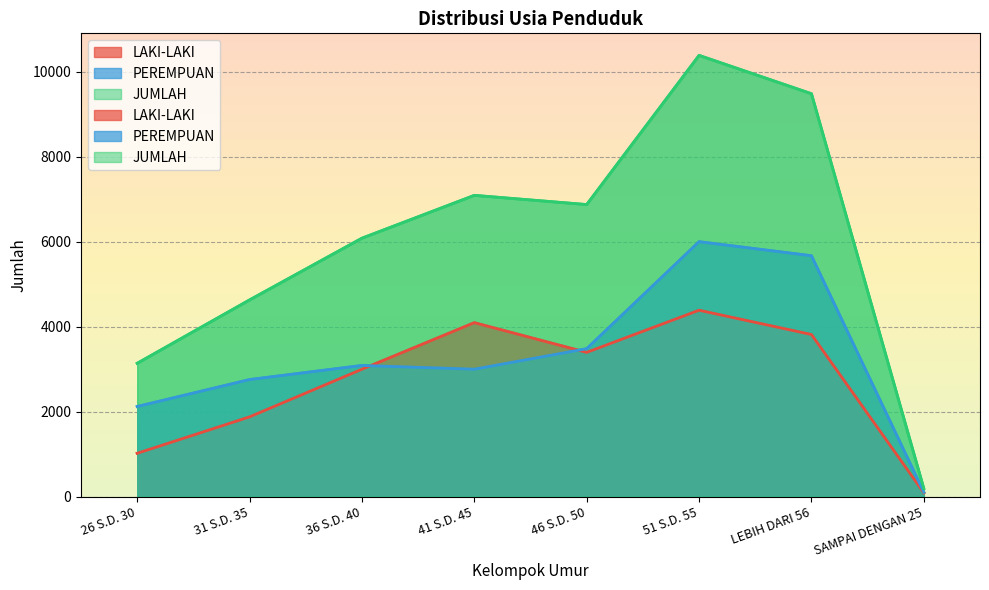

What is the label of the 1st point from the right?

SAMPAI DENGAN 25